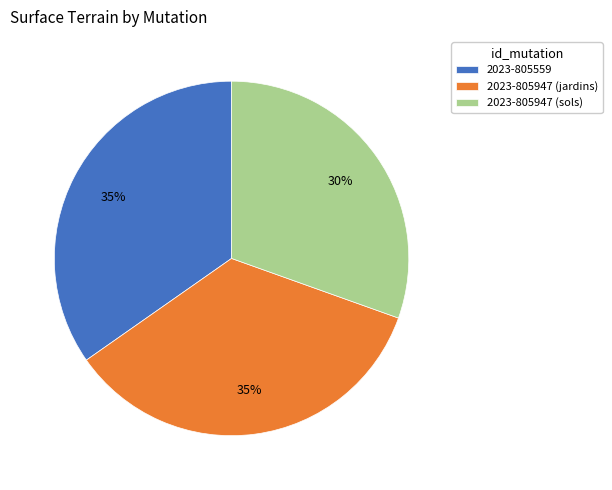

To the nearest percent, what is the average slice percentage?

33%